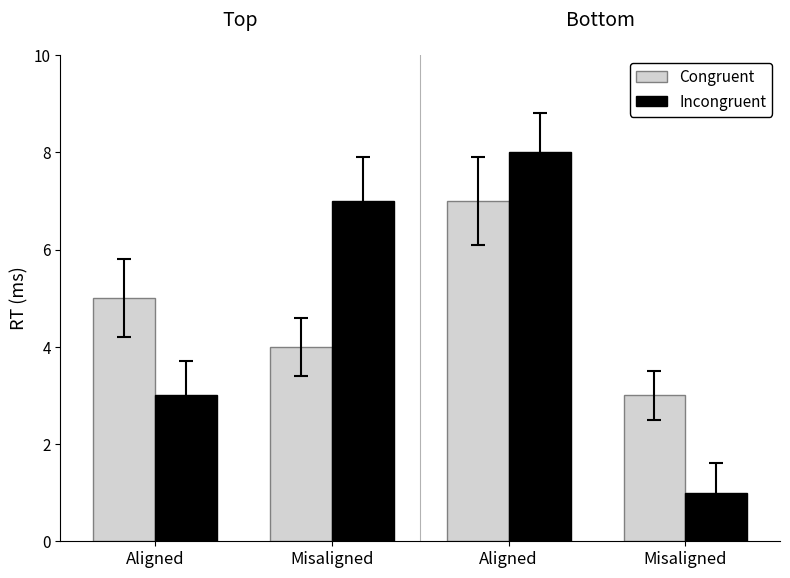

True or false: Congruent has a value of 3 at Misaligned.

True